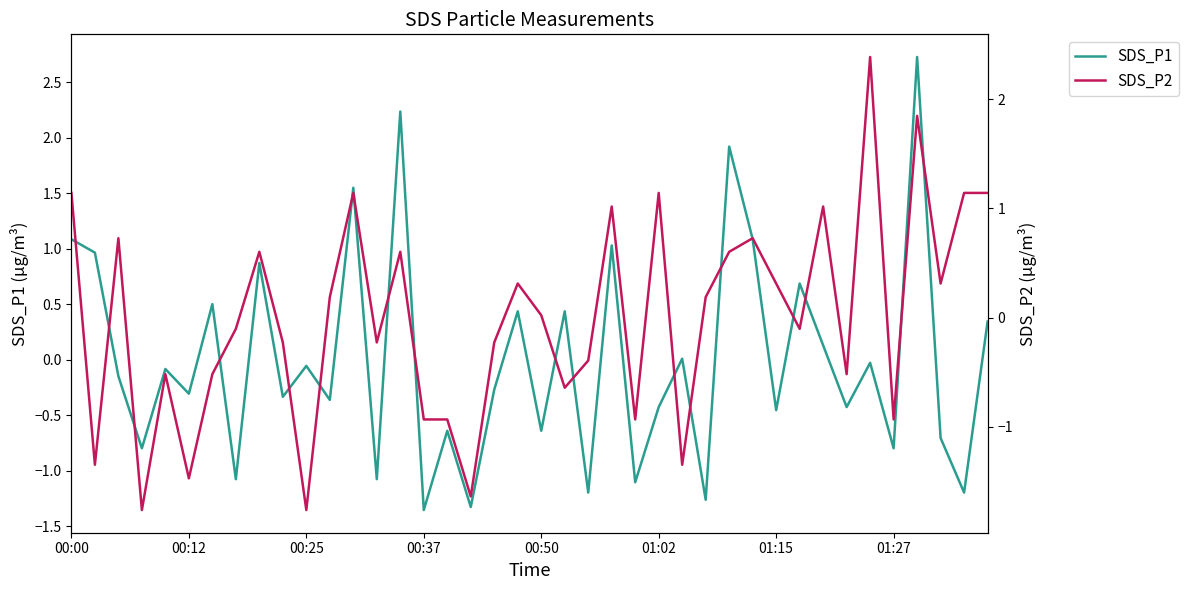

What is the highest value of the SDS_P1 series?

2.7